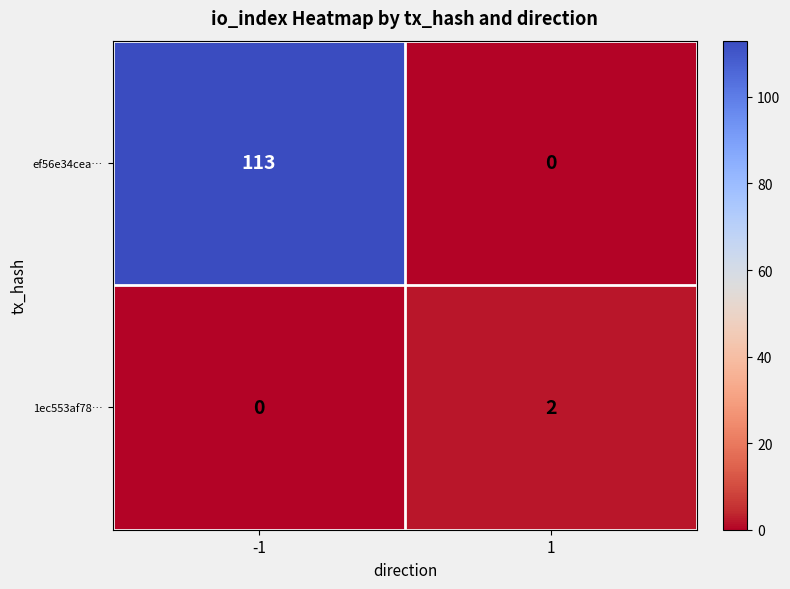

What is the difference between the maximum and minimum values in the ef56e34cea… series?

113